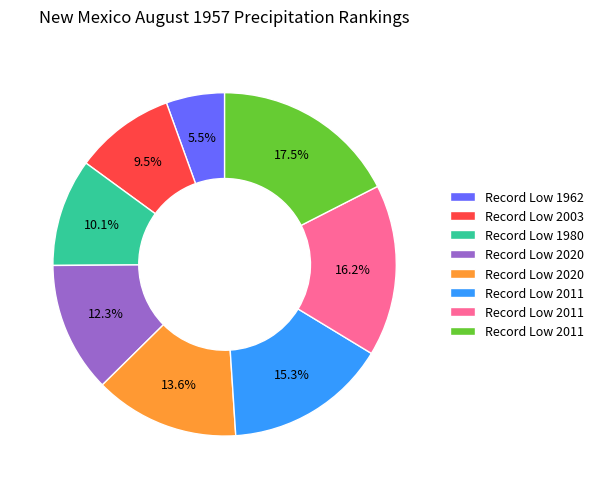

Does any single category account for the majority?

No